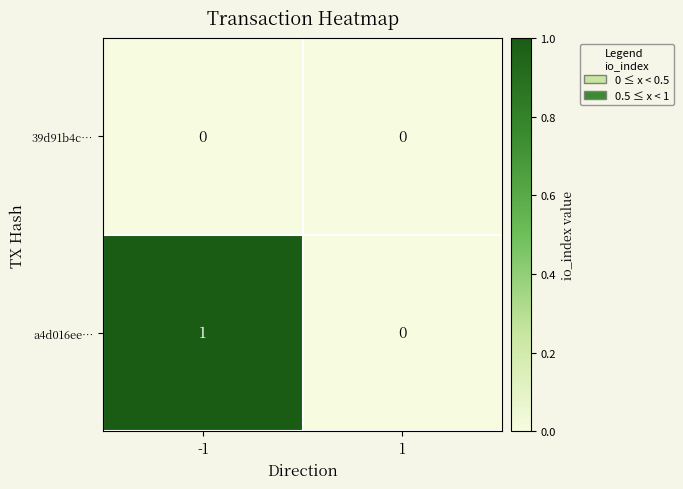

How many distinct data groups are displayed?

2